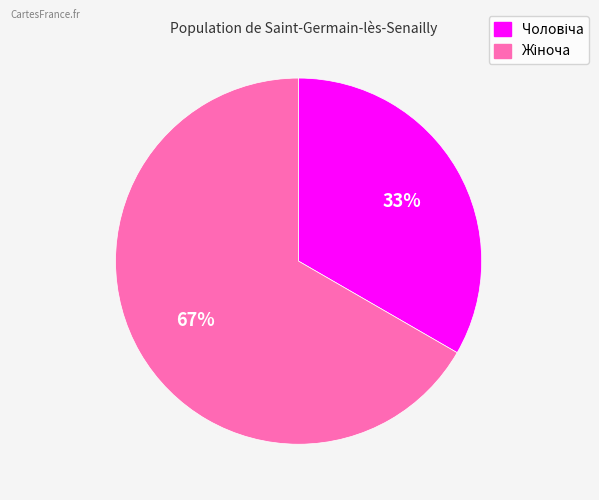

To the nearest percent, what is the average slice percentage?

50%